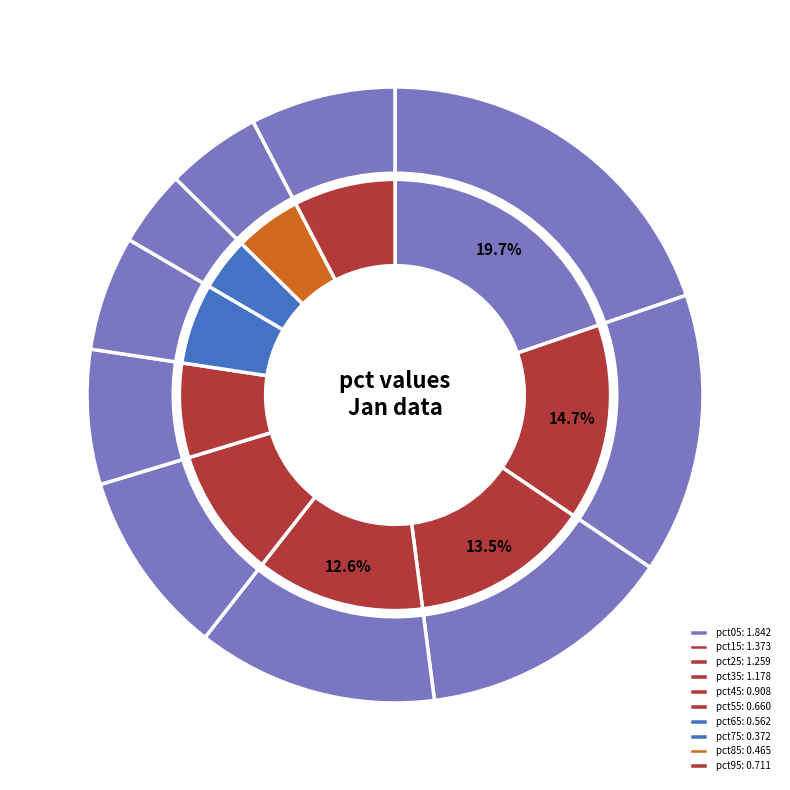

Count the number of slices in the pie.

10